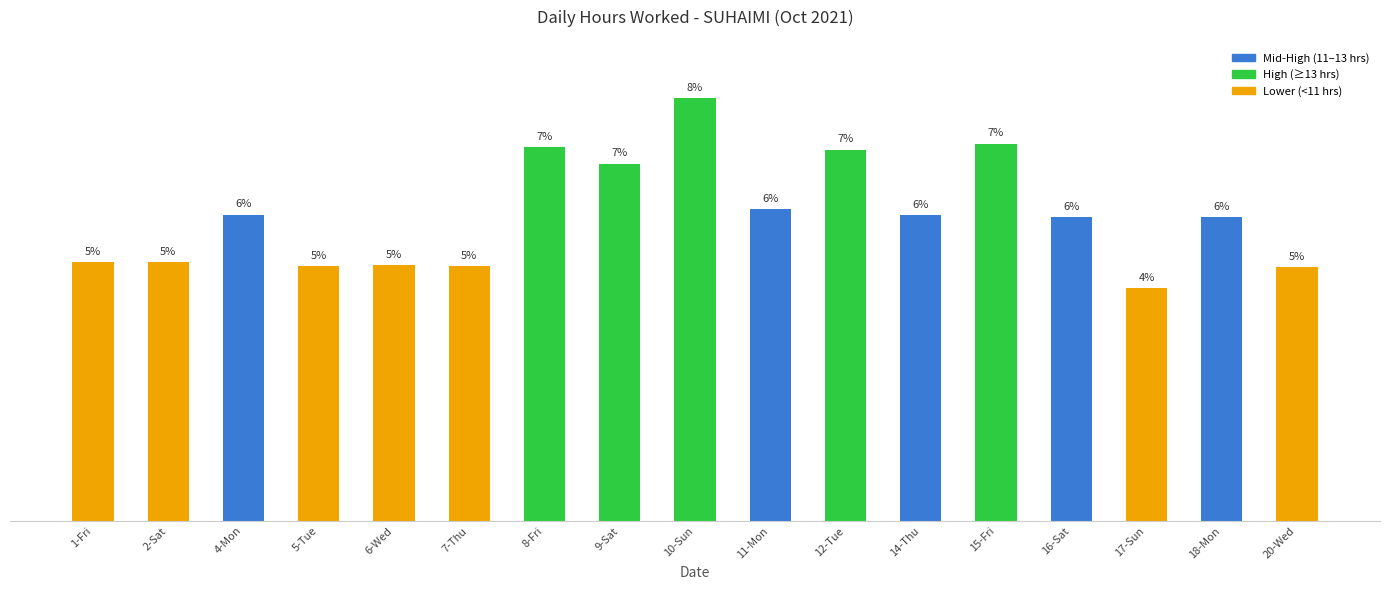

List the labels in order of value, largest first.

10-Sun, 15-Fri, 8-Fri, 12-Tue, 9-Sat, 11-Mon, 4-Mon, 14-Thu, 18-Mon, 16-Sat, 1-Fri, 2-Sat, 6-Wed, 7-Thu, 5-Tue, 20-Wed, 17-Sun